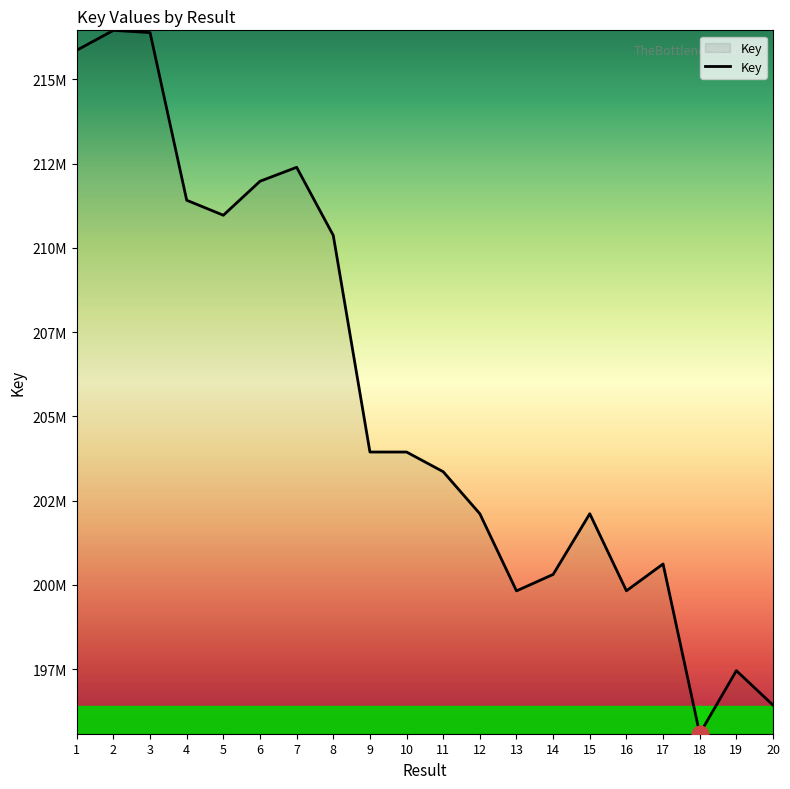

Reading left to right, what are all the values shown in this chart?

215869170	216459284	216392038	211415268	210970841	211979158	212393822	210371269	203942198	203941469	203357489	202109285	199819896	200308830	202110035	199822718	200618832	195579986	197451828	196429160